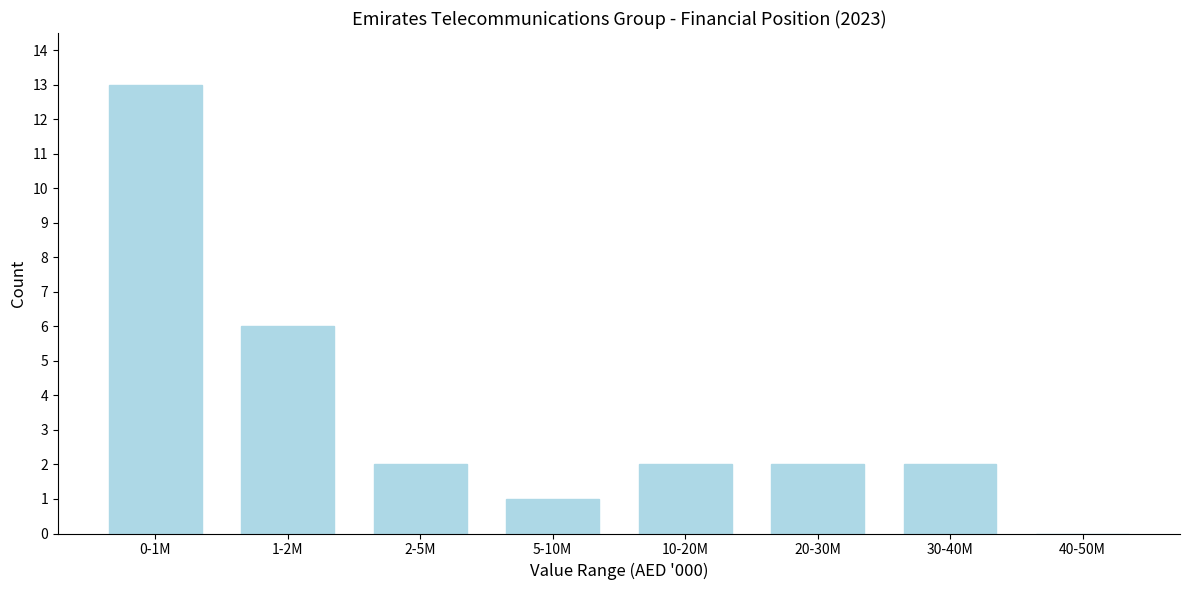

Reading left to right, what are all the values shown in this chart?

0-1M=13	1-2M=6	2-5M=2	5-10M=1	10-20M=2	20-30M=2	30-40M=2	40-50M=0